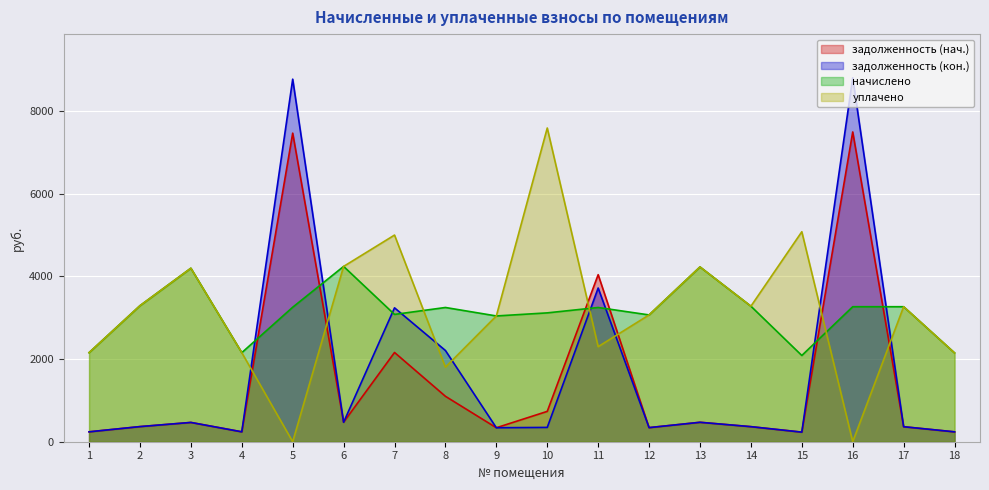

What is the difference between the second highest and minimum values in the задолженность (кон.) series?

8540.0